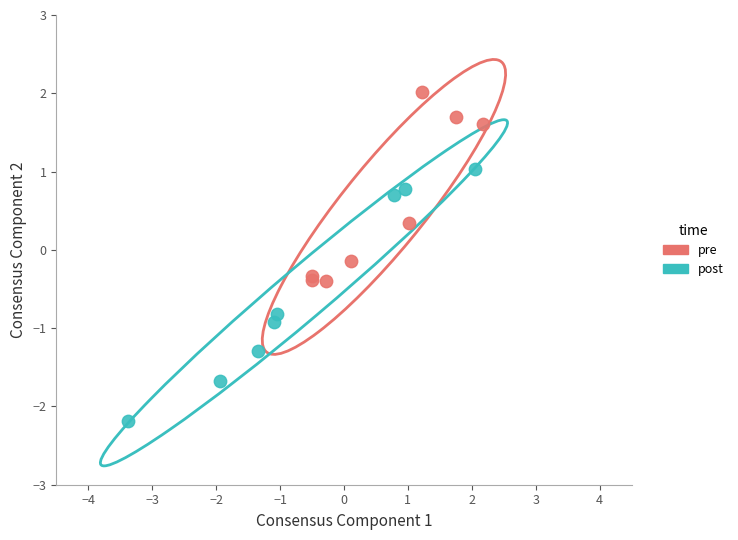

Which series reaches the maximum Y coordinate?

pre